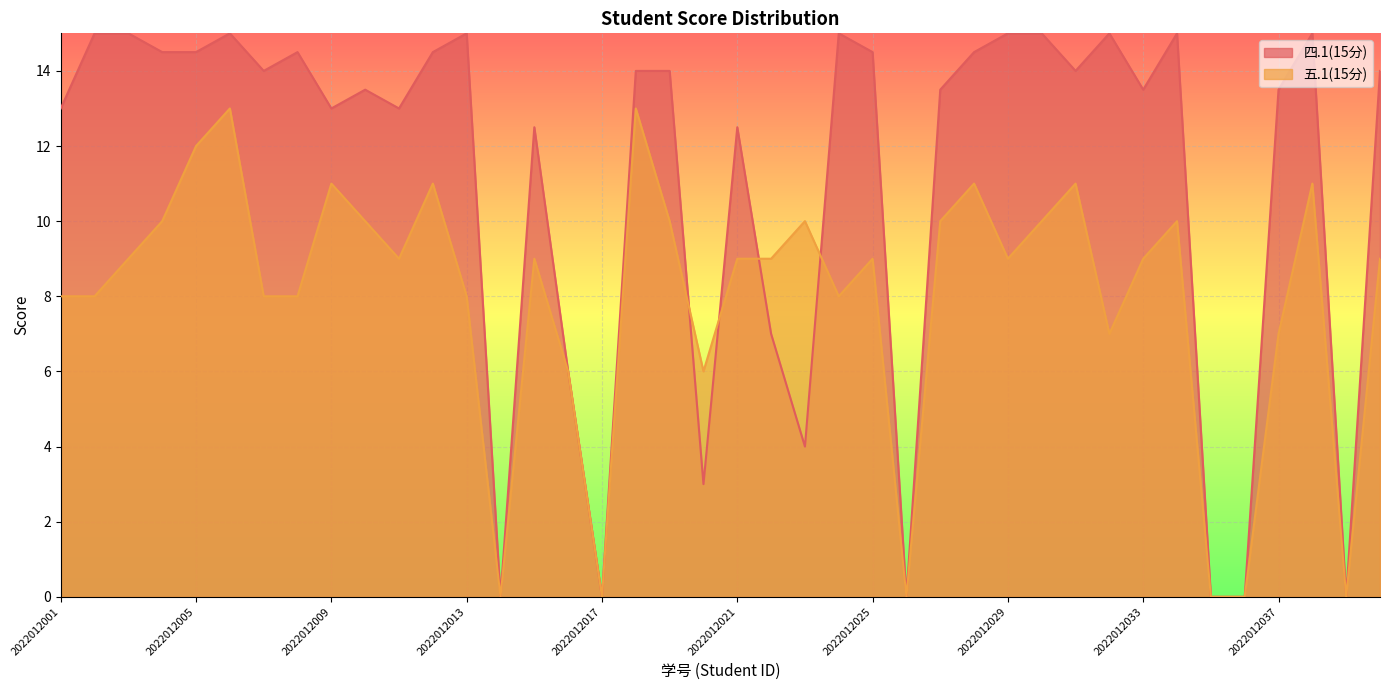

Where do 四.1(15分) and 五.1(15分) first cross each other?

2022012019 and 2022012020